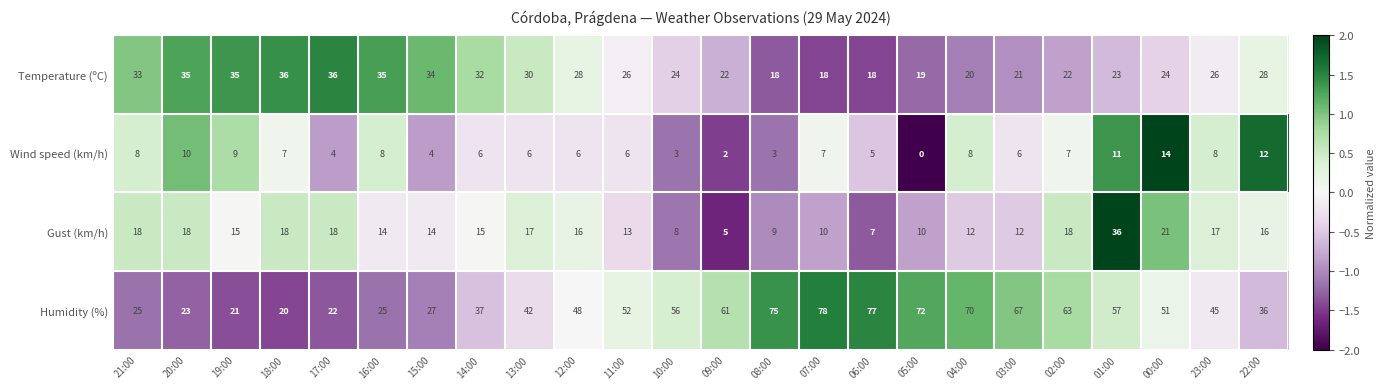

How many series are shown in this chart?

4